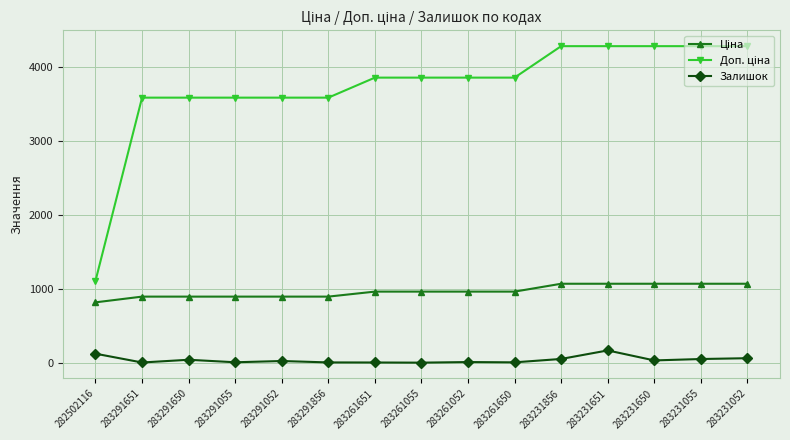

What is the highest value of the Залишок series?

169.0